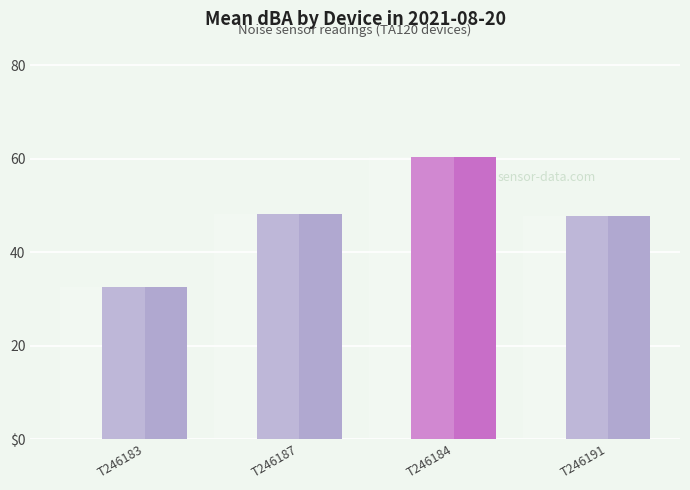

List the labels in order of value, smallest first.

T246183, T246191, T246187, T246184